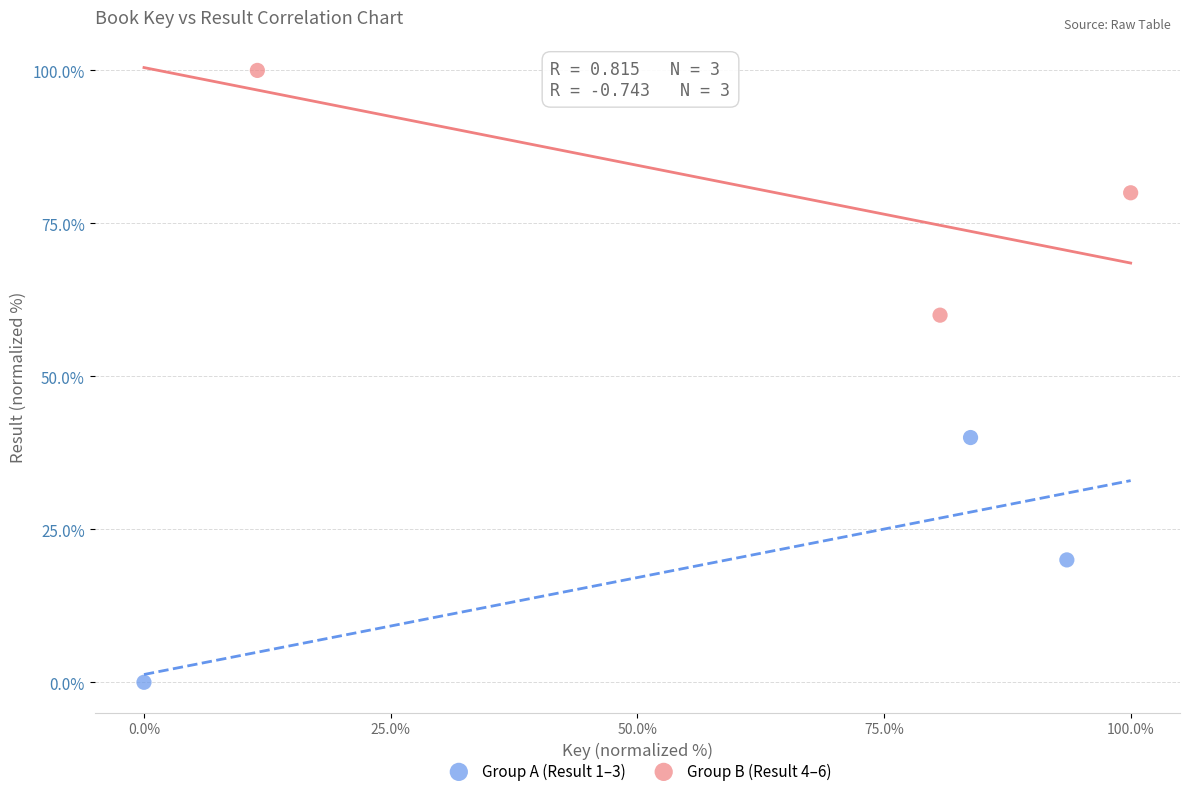

What are all the series names shown in the legend?

Group A (Result 1–3), Group B (Result 4–6)